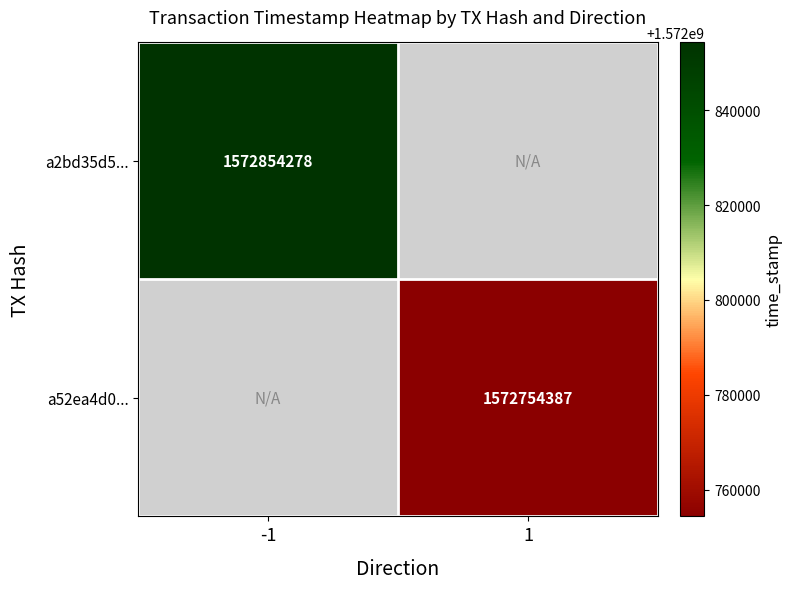

The value of a2bd35d5... at -1 is 1572854278. True or false?

True